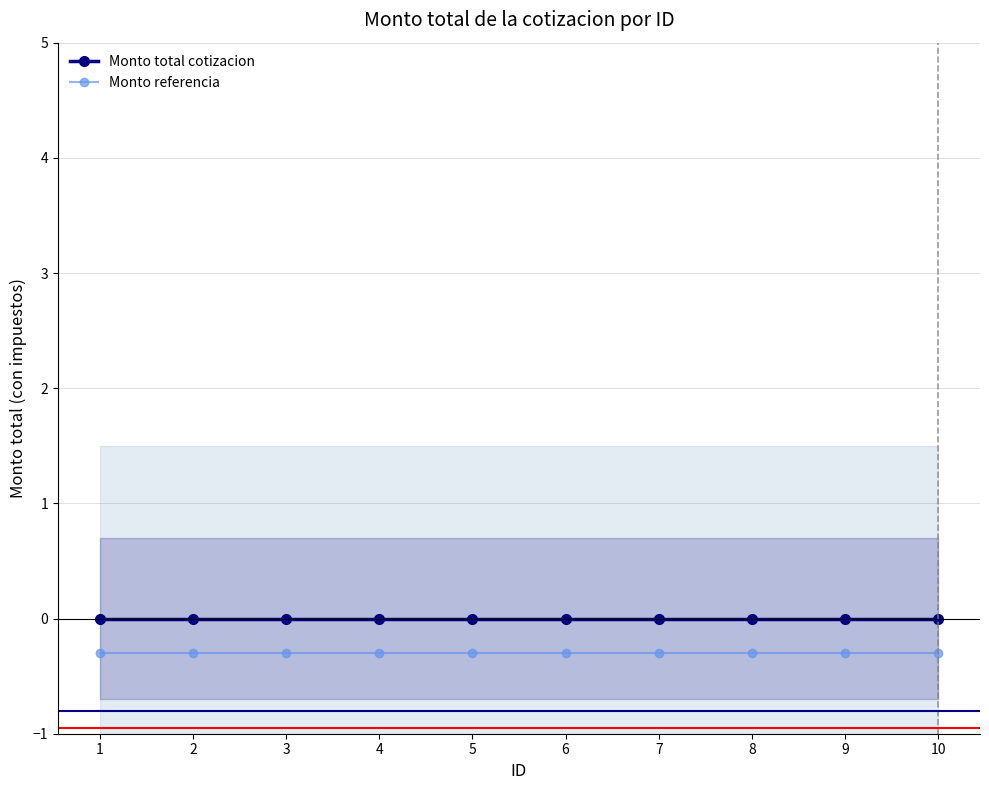

Reading left to right, transcribe all the data shown in this chart.

Monto total cotizacion: 0.0	0.0	0.0	0.0	0.0	0.0	0.0	0.0	0.0	0.0
Monto referencia: -0.3	-0.3	-0.3	-0.3	-0.3	-0.3	-0.3	-0.3	-0.3	-0.3